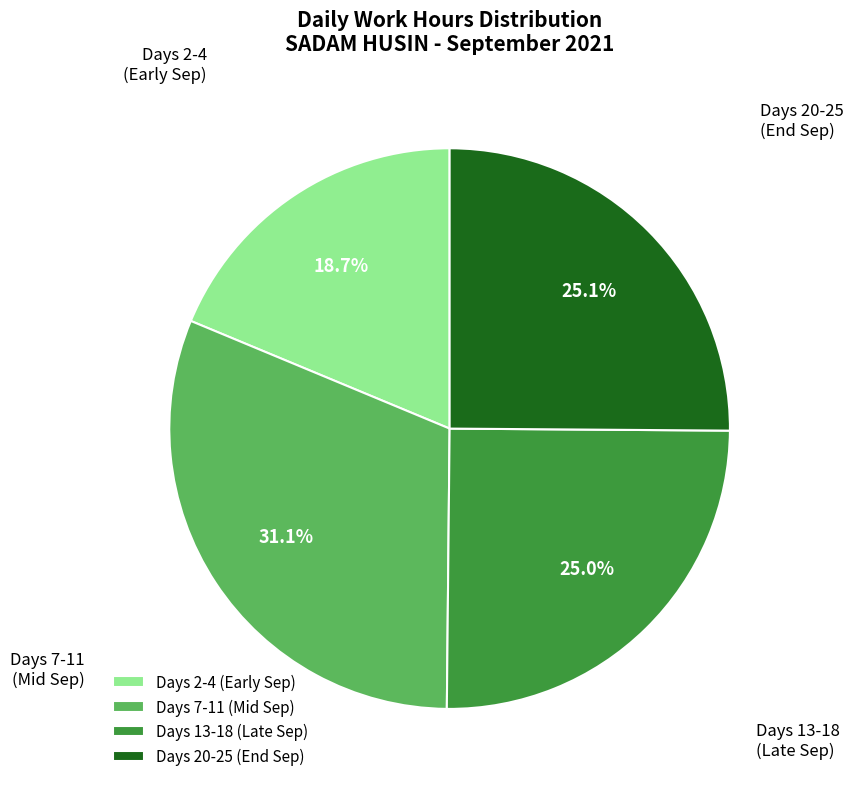

Which category has the smallest portion of the pie?

Days 2-4 (Early Sep)